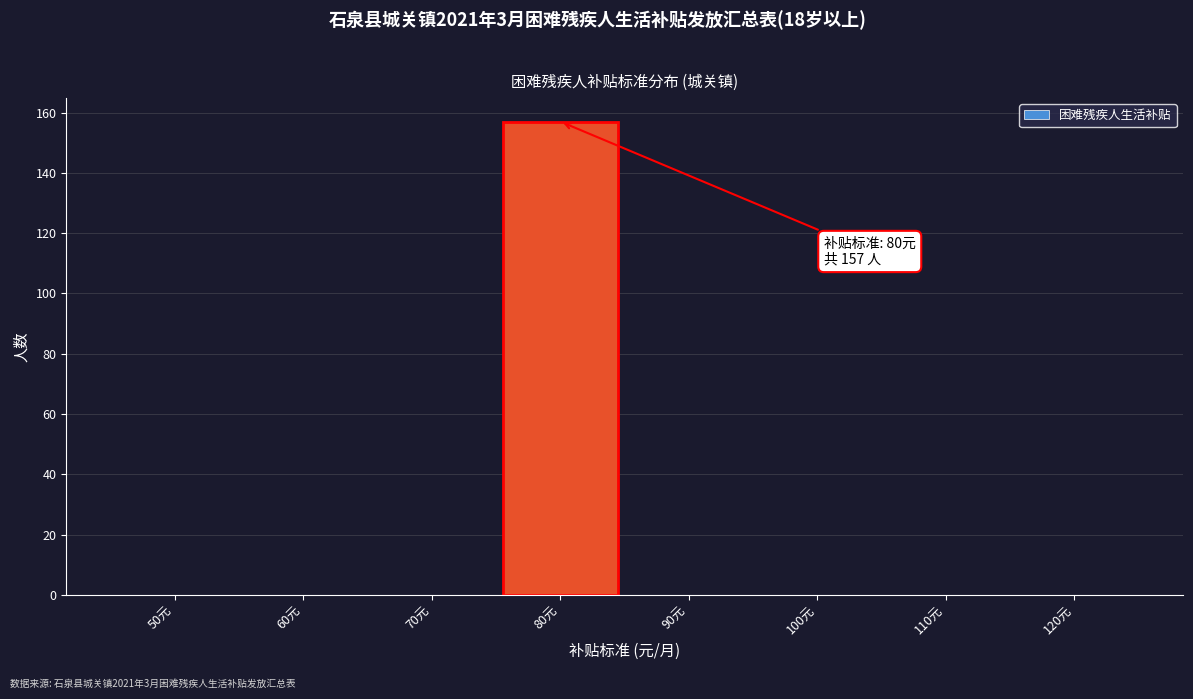

Reading left to right, transcribe all the data shown in this chart.

50元=0	60元=0	70元=0	80元=157	90元=0	100元=0	110元=0	120元=0